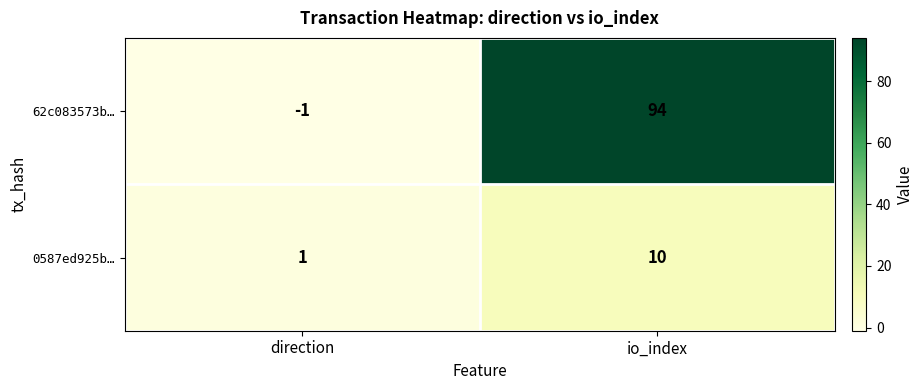

Which series has the largest range (max minus min)?

62c083573b…